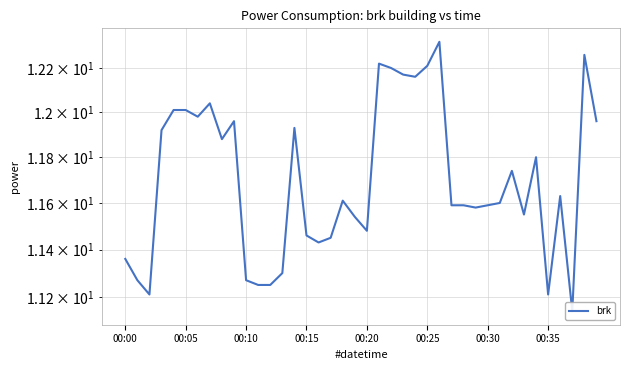

Which category has the highest value across all series?

26